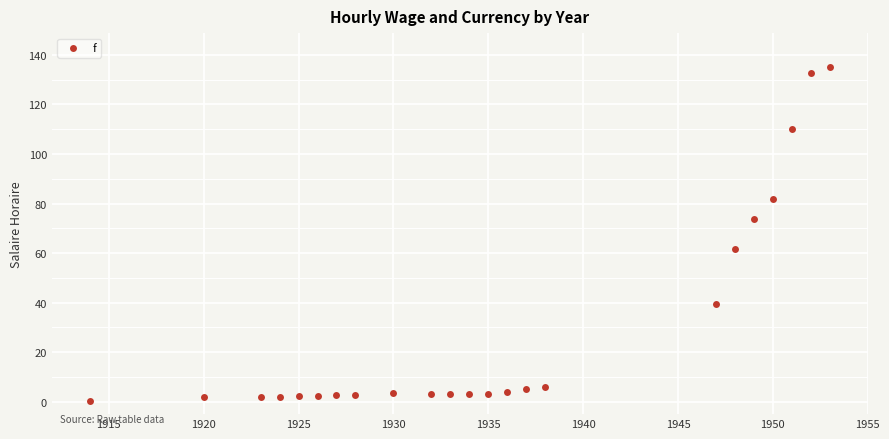

What is the range of Y values (max minus min)?

134.9